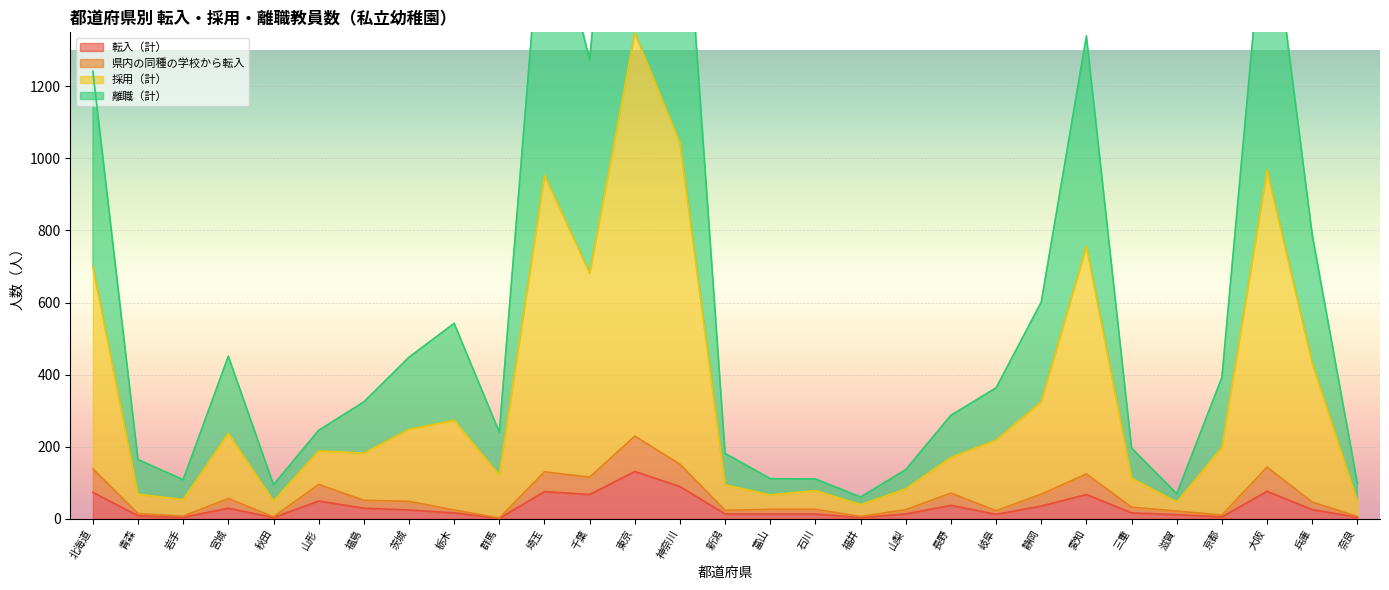

Where does the 県内の同種の学校から転入 series first go above 32?

北海道